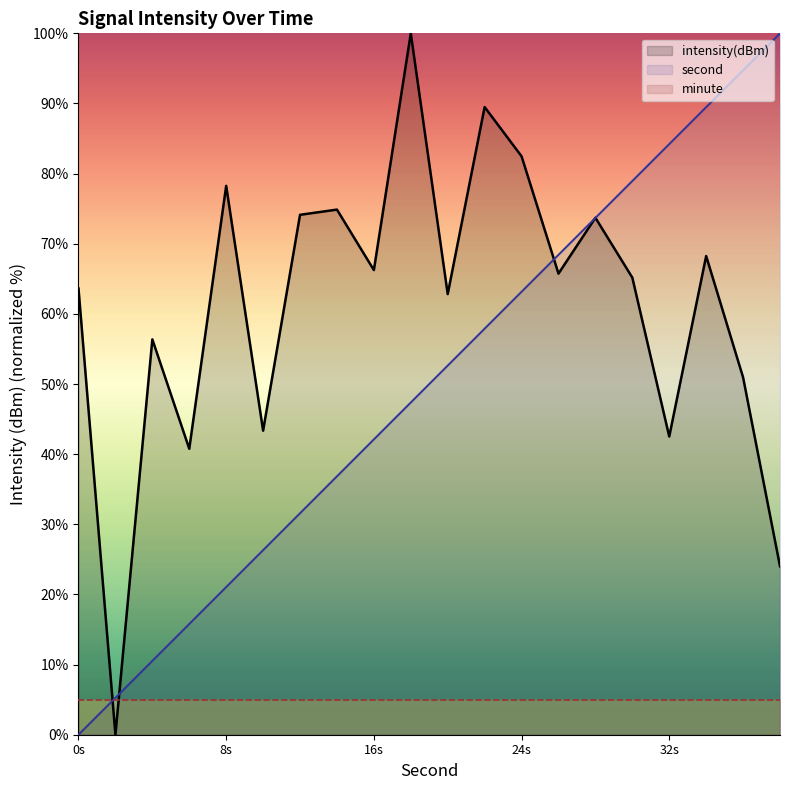

True or false: second and intensity(dBm) cross at least once.

True